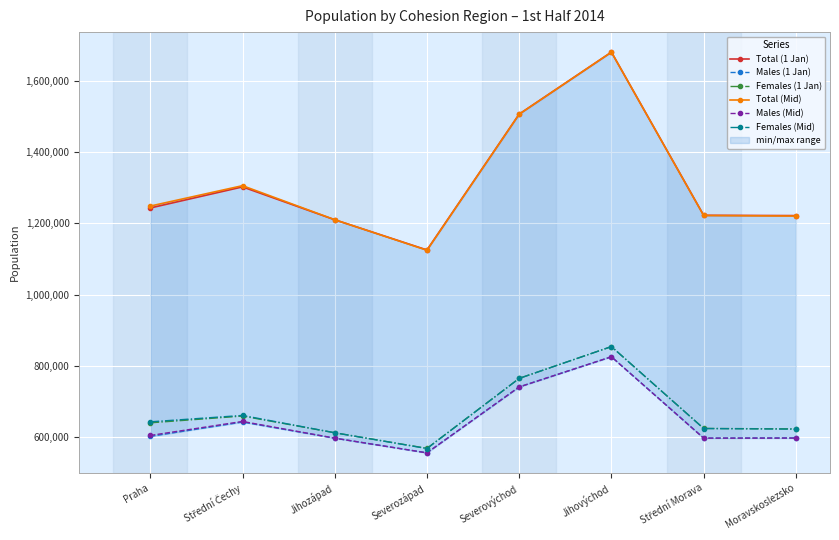

Which series has the widest spread of values?

Total (Mid)